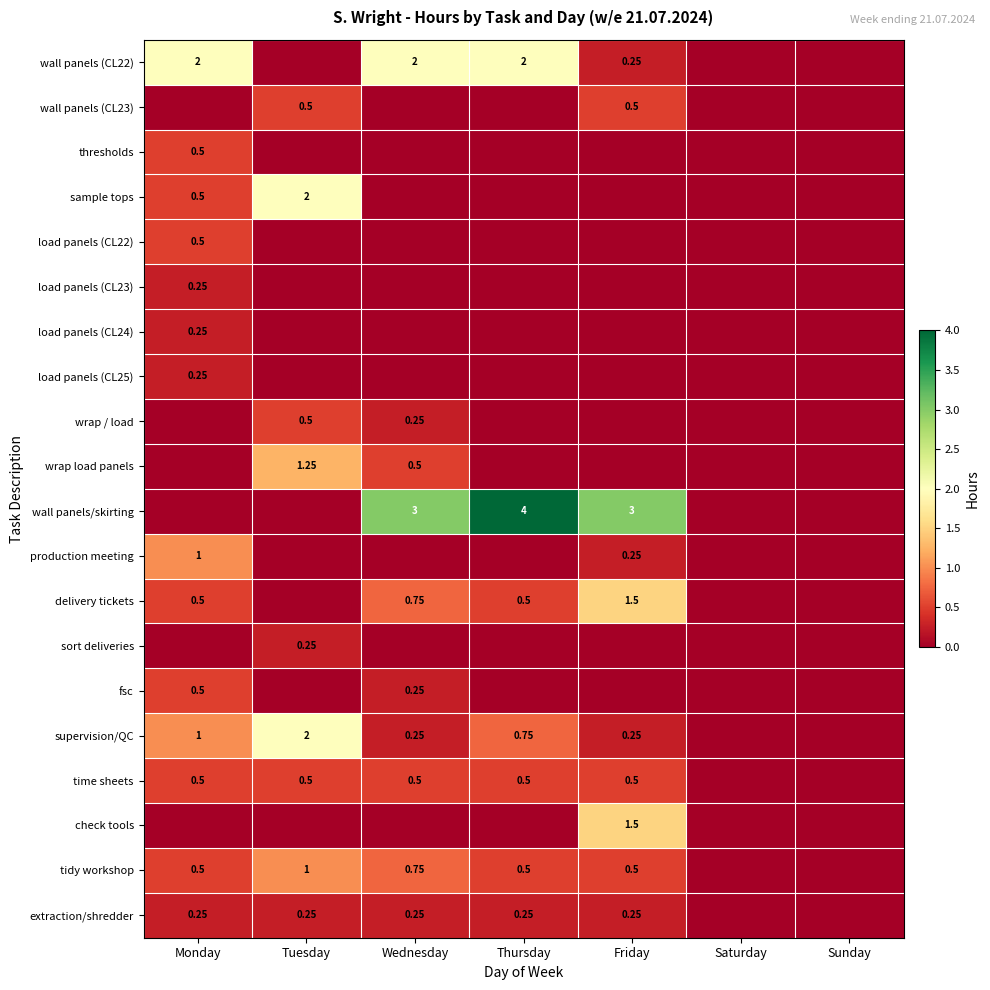

What is the difference between the highest and lowest values at Tuesday?

2.0